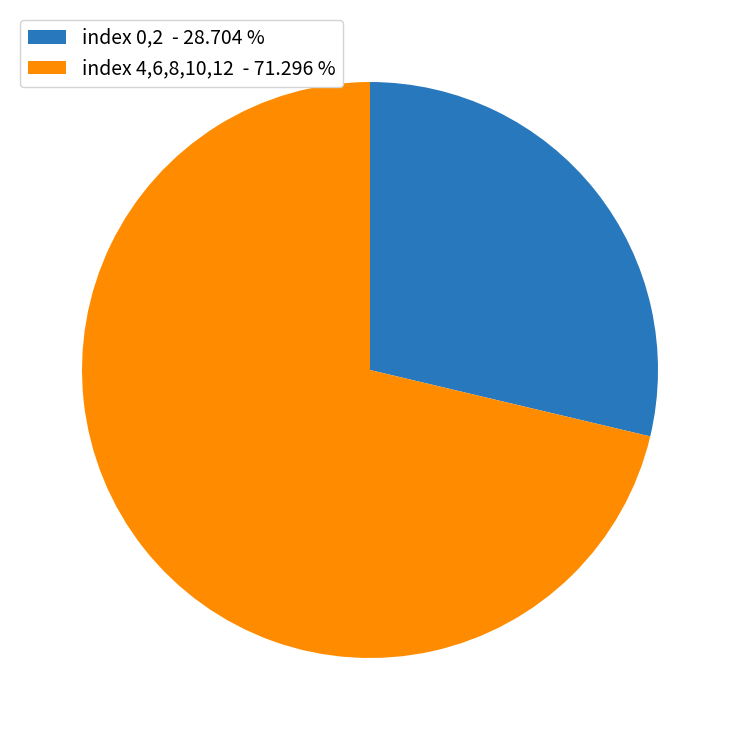

What is the ratio of the value at index 4,6,8,10,12 - 71.296 % to the value at index 0,2 - 28.704 %?

2.5